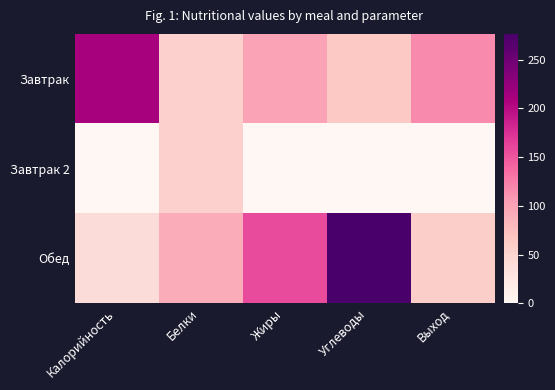

At which category is the sum across all series the highest?

Углеводы